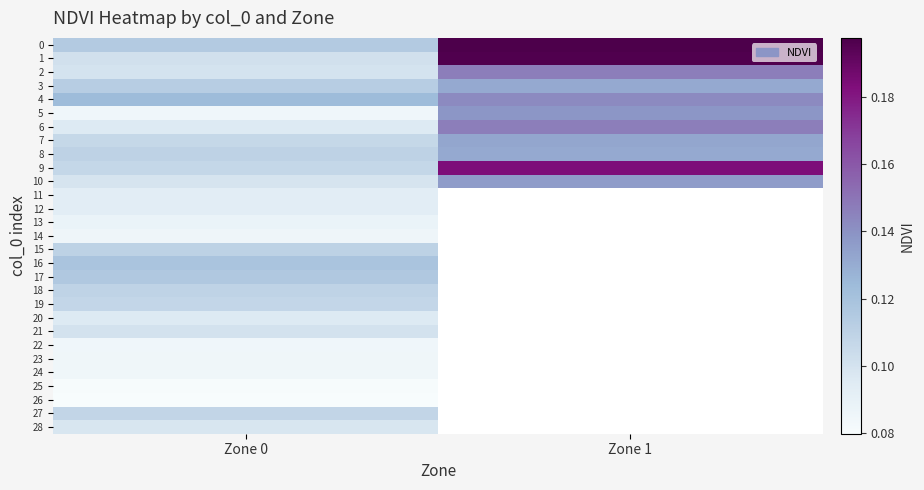

What is the total value across all series at Zone 0?

2.9